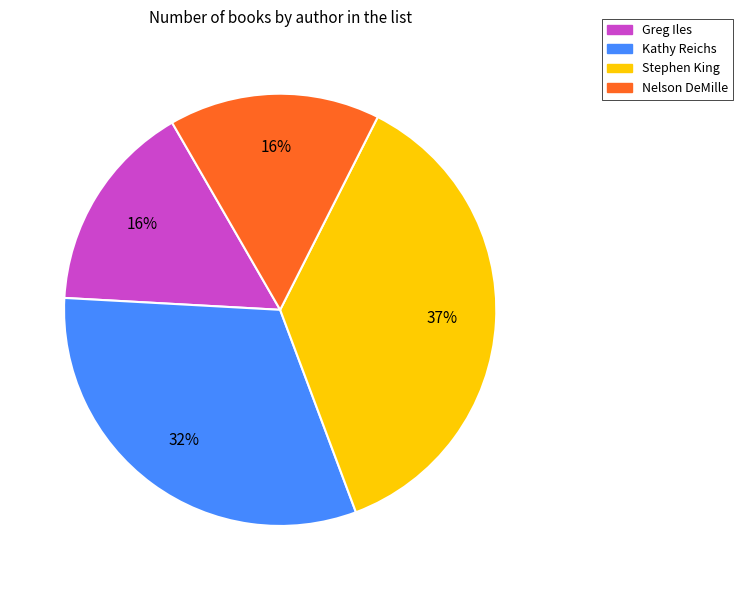

Count the number of slices in the pie.

4